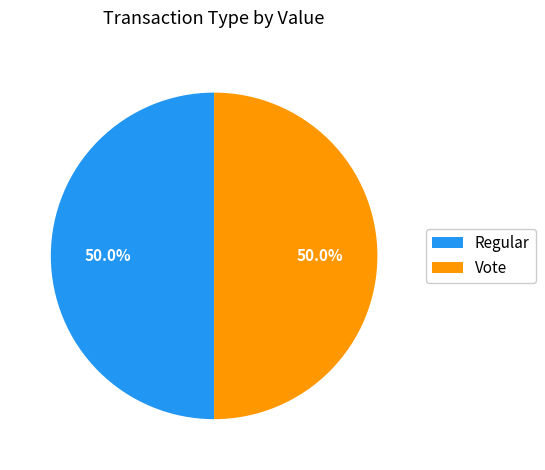

Combined, do Regular and Vote account for over 50%?

Yes